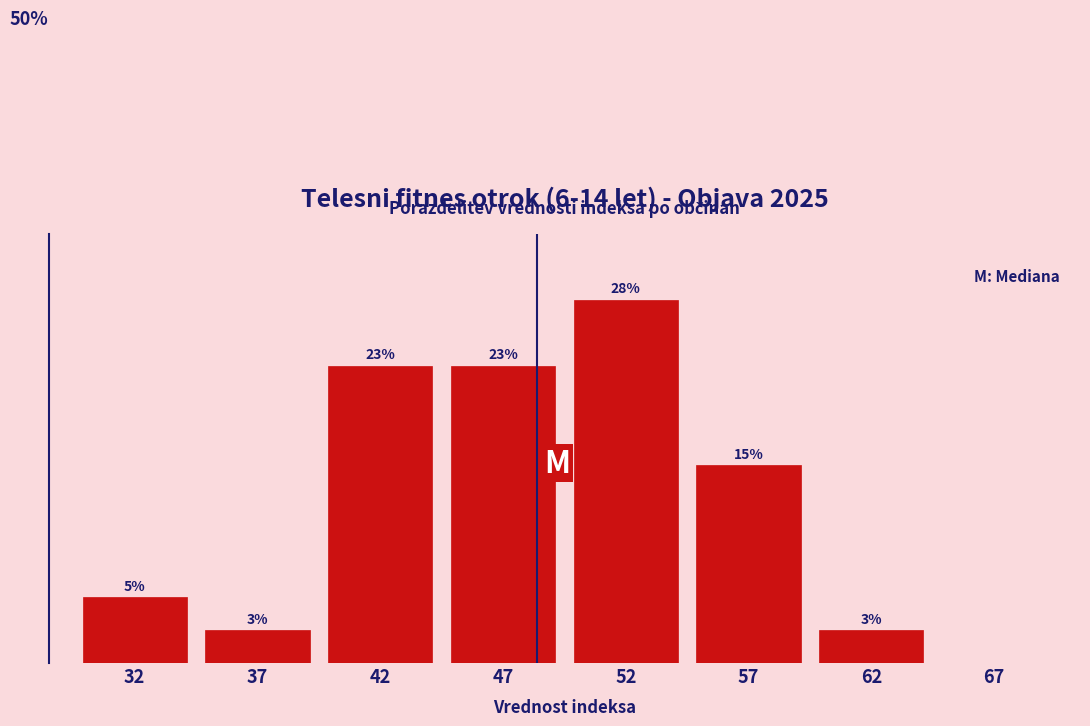

Are the bars horizontal?

No